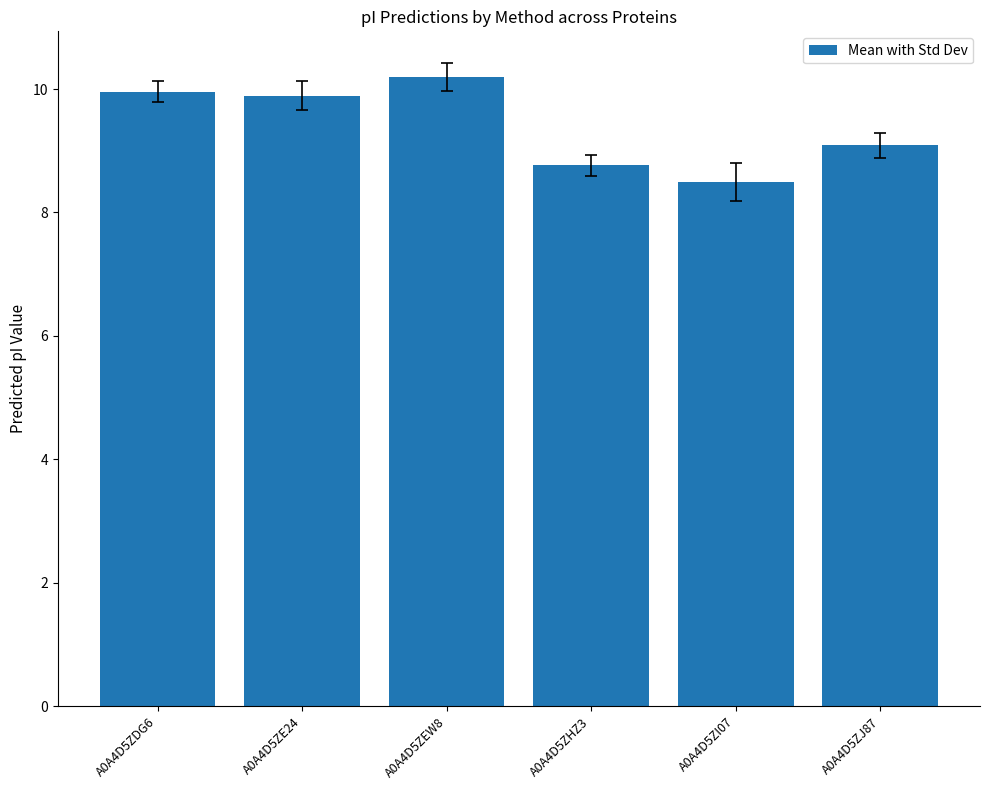

Between A0A4D5ZE24 and A0A4D5ZI07, which is larger?

A0A4D5ZE24